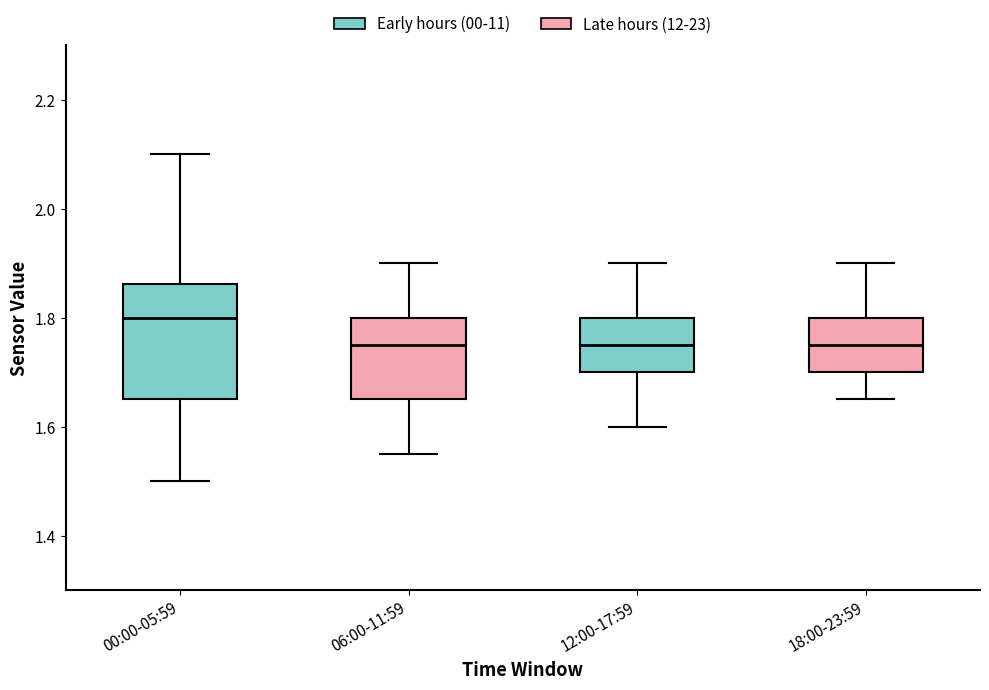

Where is the lower edge of the box for 18:00-23:59 on the y-axis? The values are not printed on the chart, so give them approximately, as read against the axis.

1.70